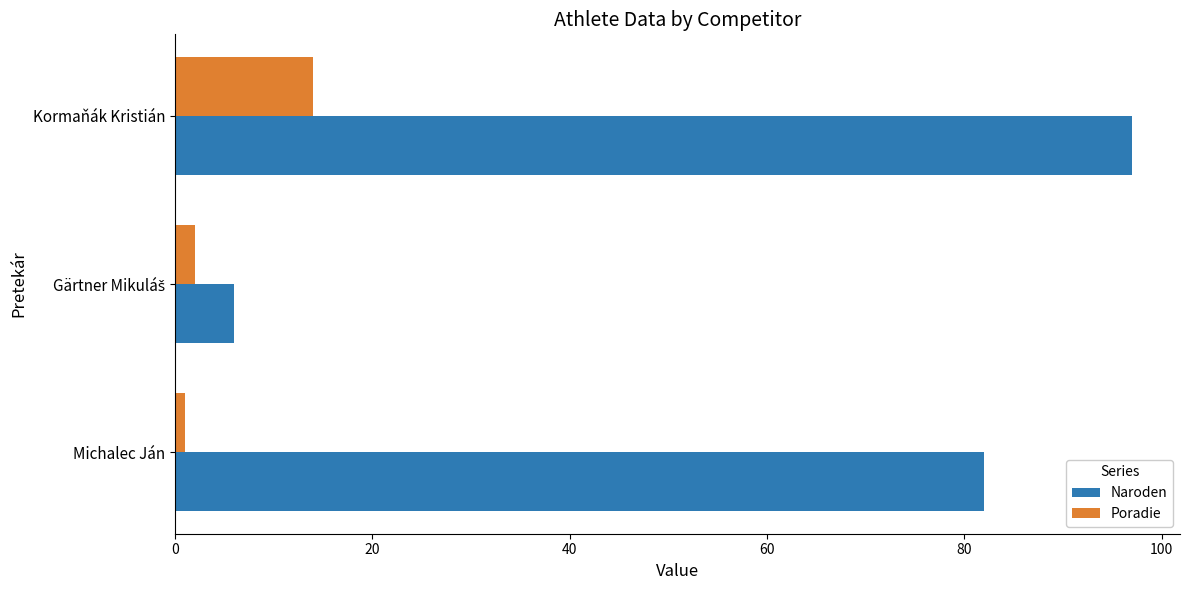

At how many categories does at least one series exceed 57?

2